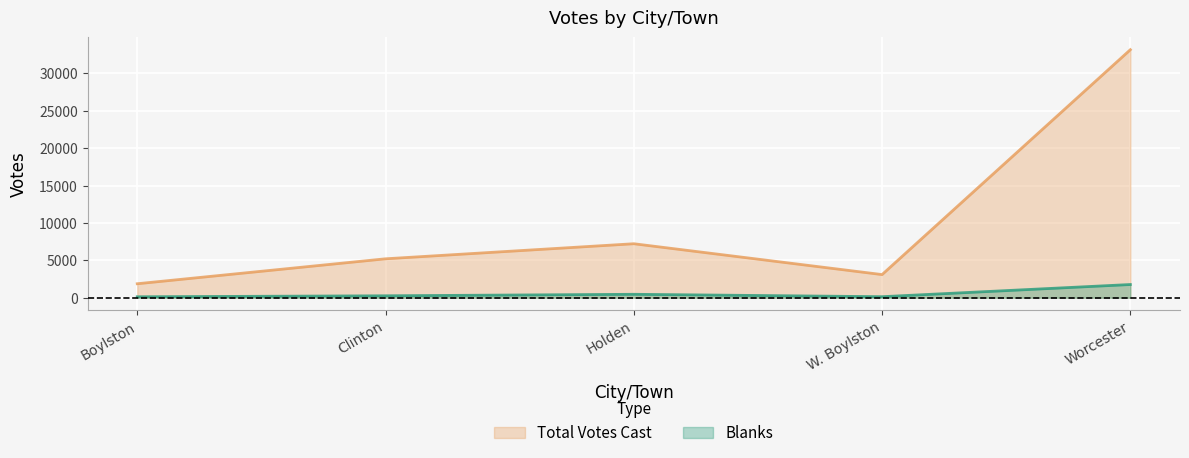

What are all the series names shown in the legend?

Total Votes Cast, Blanks